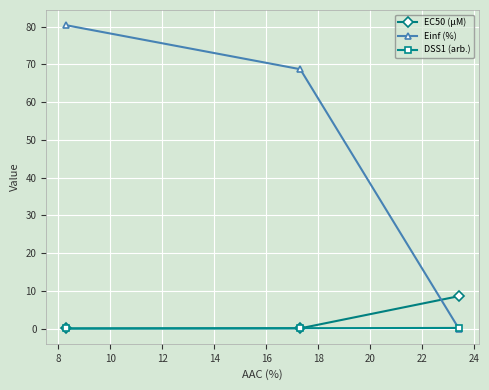

Which series has the largest range (max minus min)?

Einf (%)